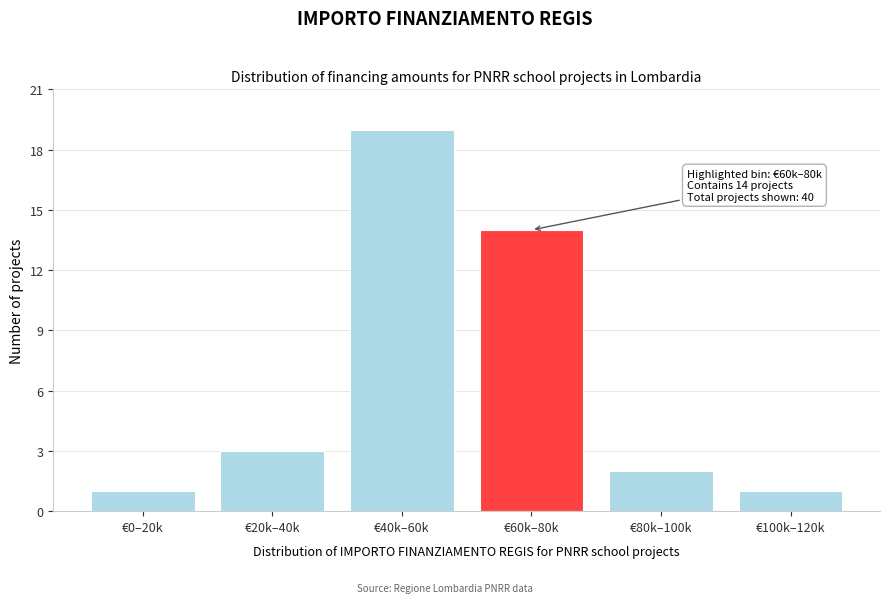

Reading left to right, transcribe all the data shown in this chart.

€0–20k=1	€20k–40k=3	€40k–60k=19	€60k–80k=14	€80k–100k=2	€100k–120k=1